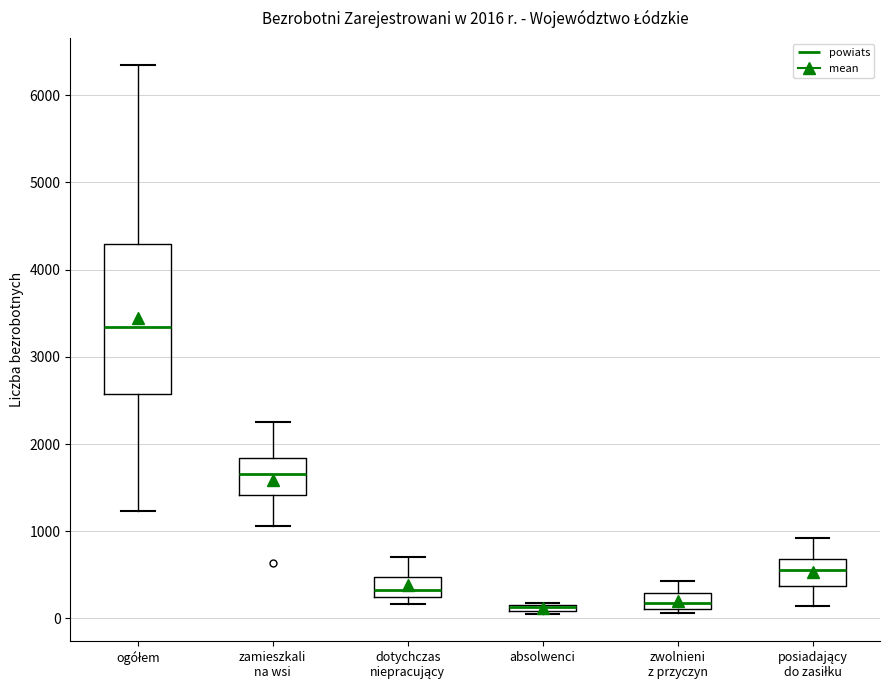

Comparing the boxes themselves (not the whiskers), which one is the tallest?

ogółem